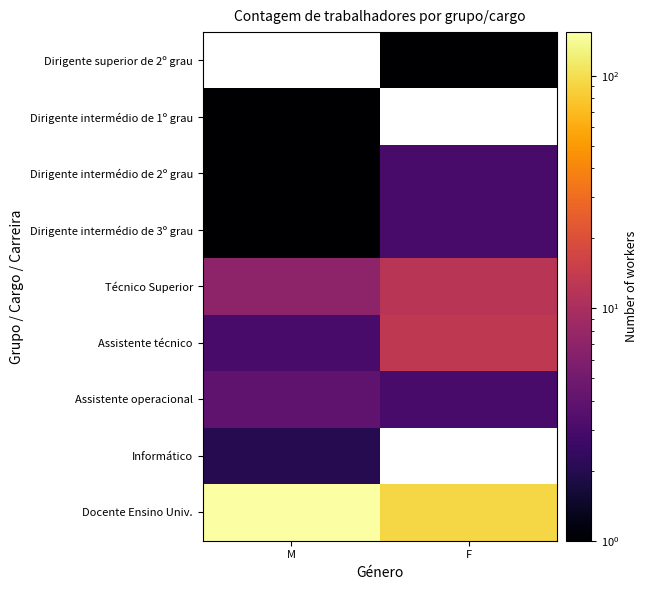

Is the value of Dirigente intermédio de 1º grau at M greater than the value of Assistente operacional at M?

No